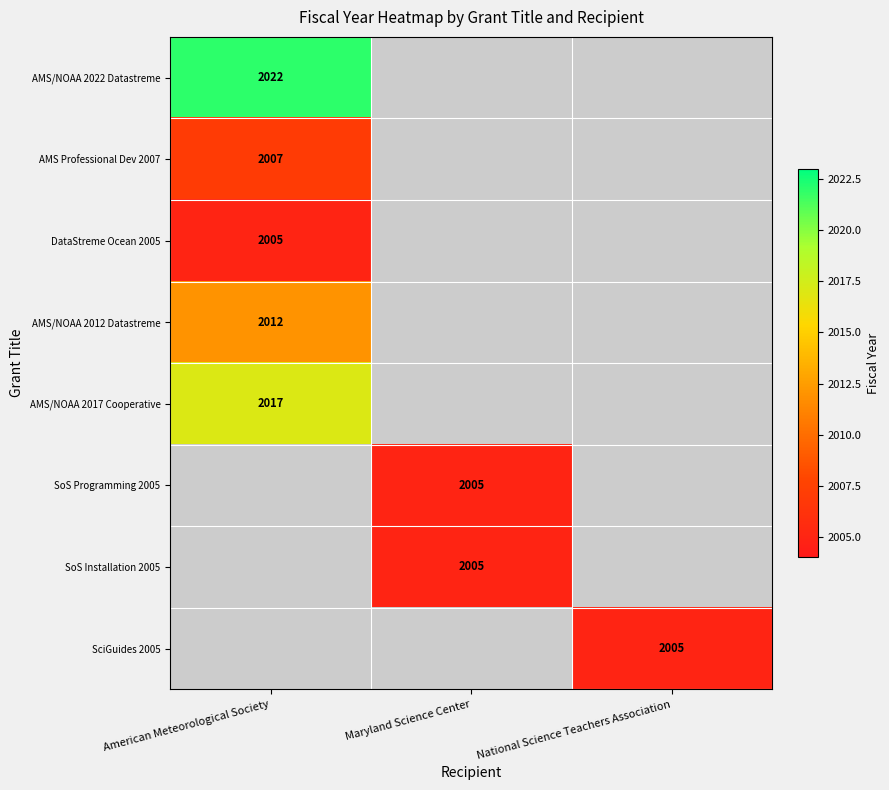

Is it true that AMS/NOAA 2012 Datastreme equals 675 at American Meteorological Society?

False